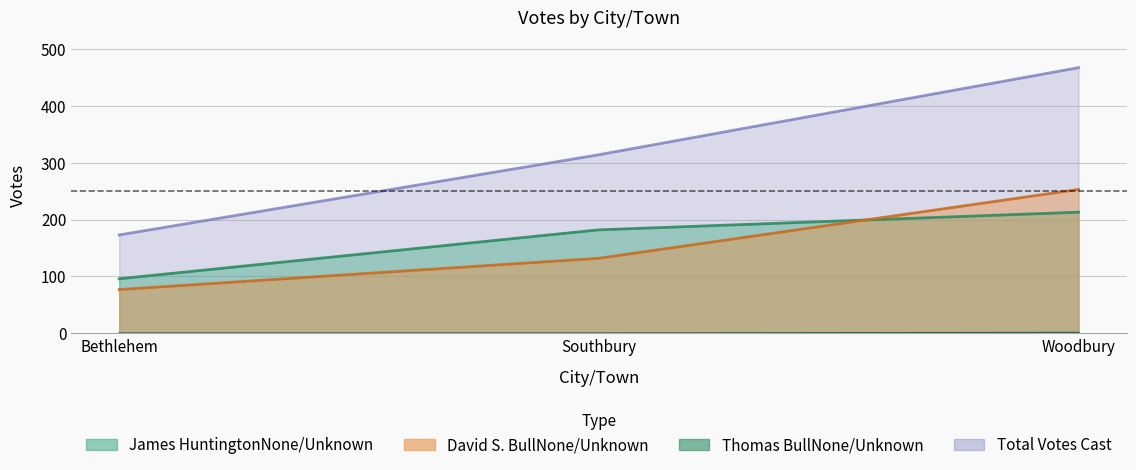

Count the number of categories in the chart.

3